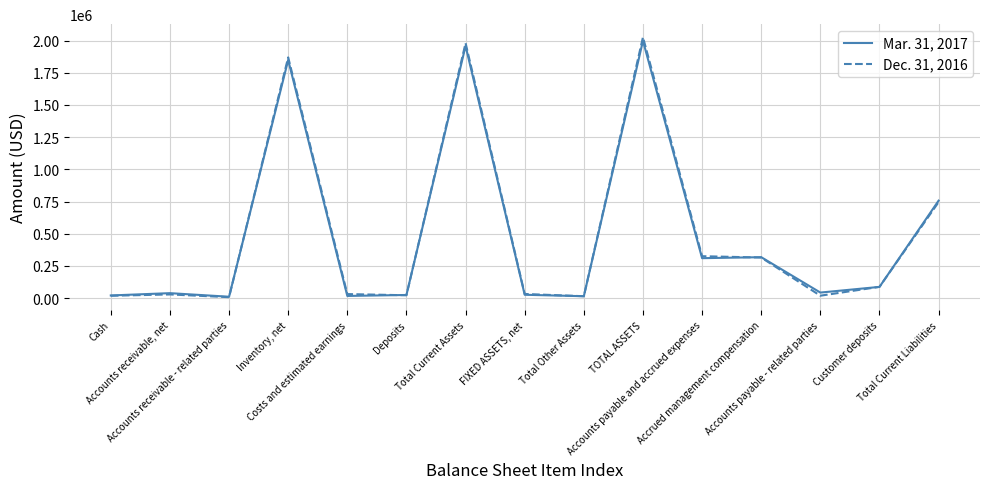

What is the maximum value shown in the chart?

2026978